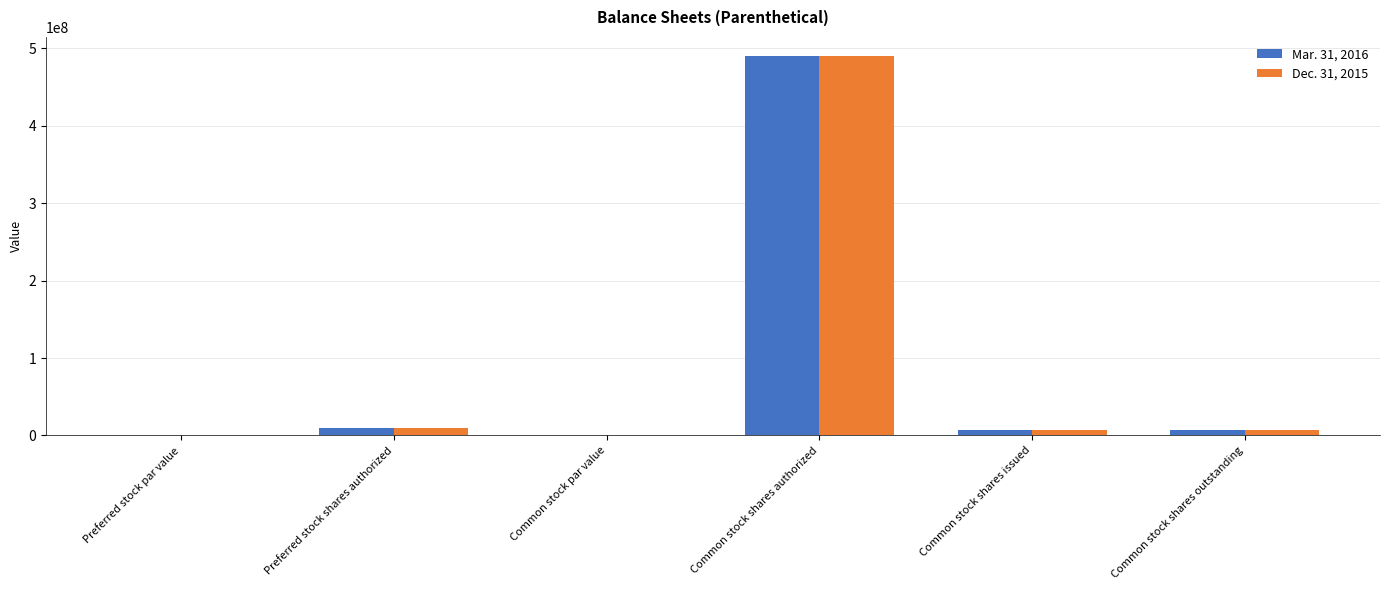

At which label does Dec. 31, 2015 first exceed 7000000?

Preferred stock shares authorized